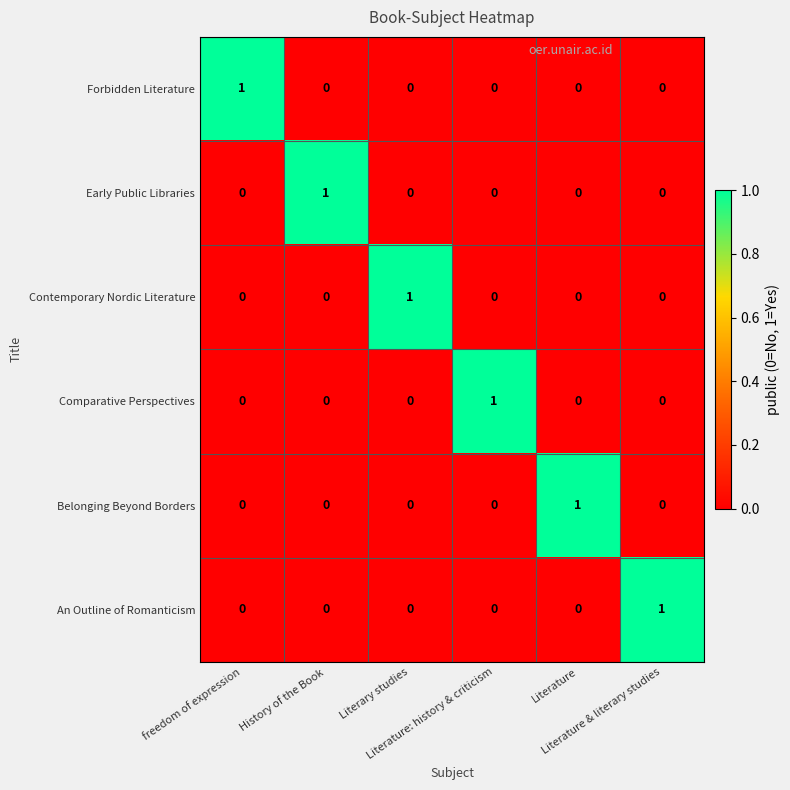

What is the greatest value displayed?

1